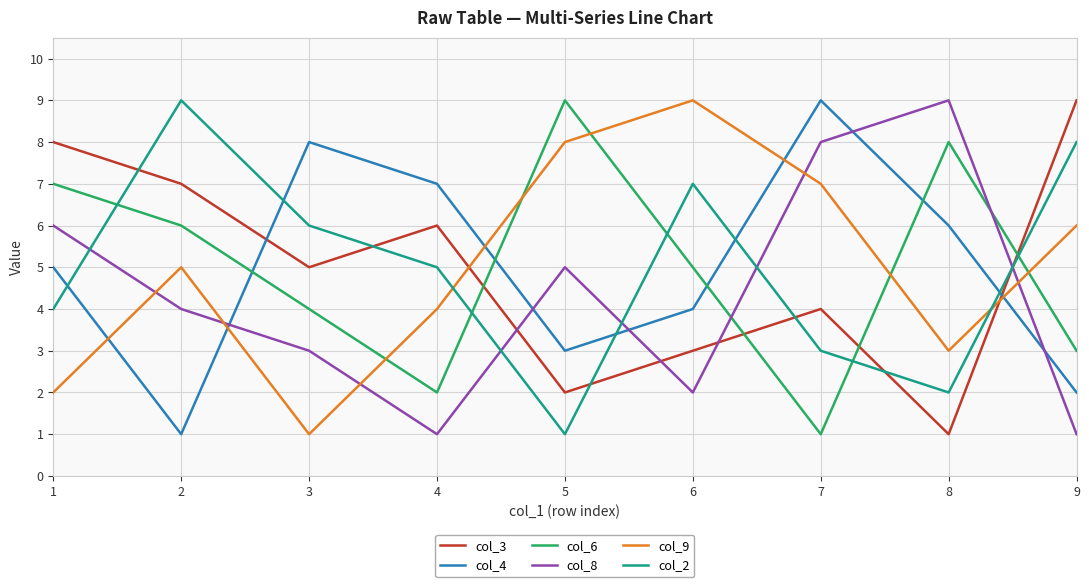

True or false: col_8 has more than 0 points higher than both neighbors.

True